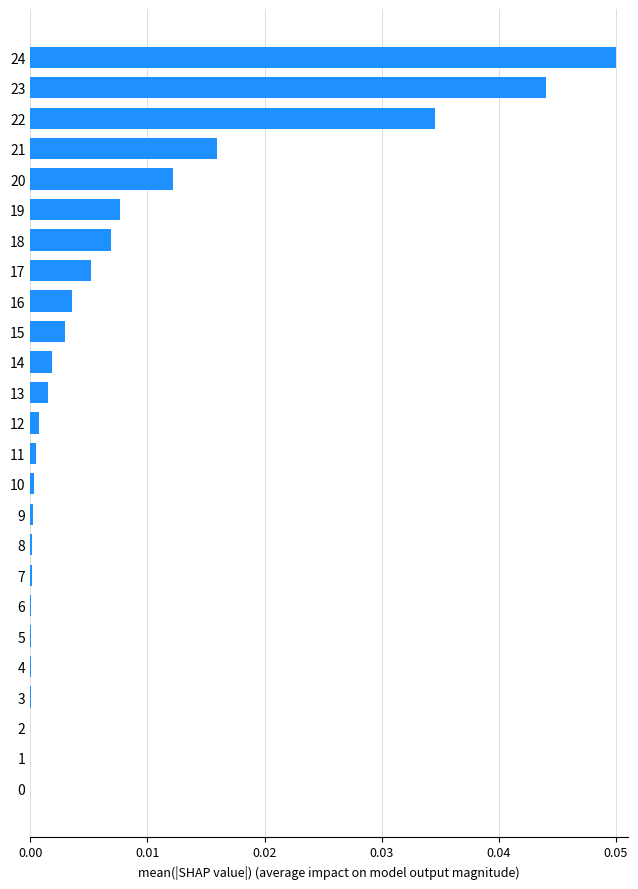

True or false: the data shows 0.0 at 7.

True